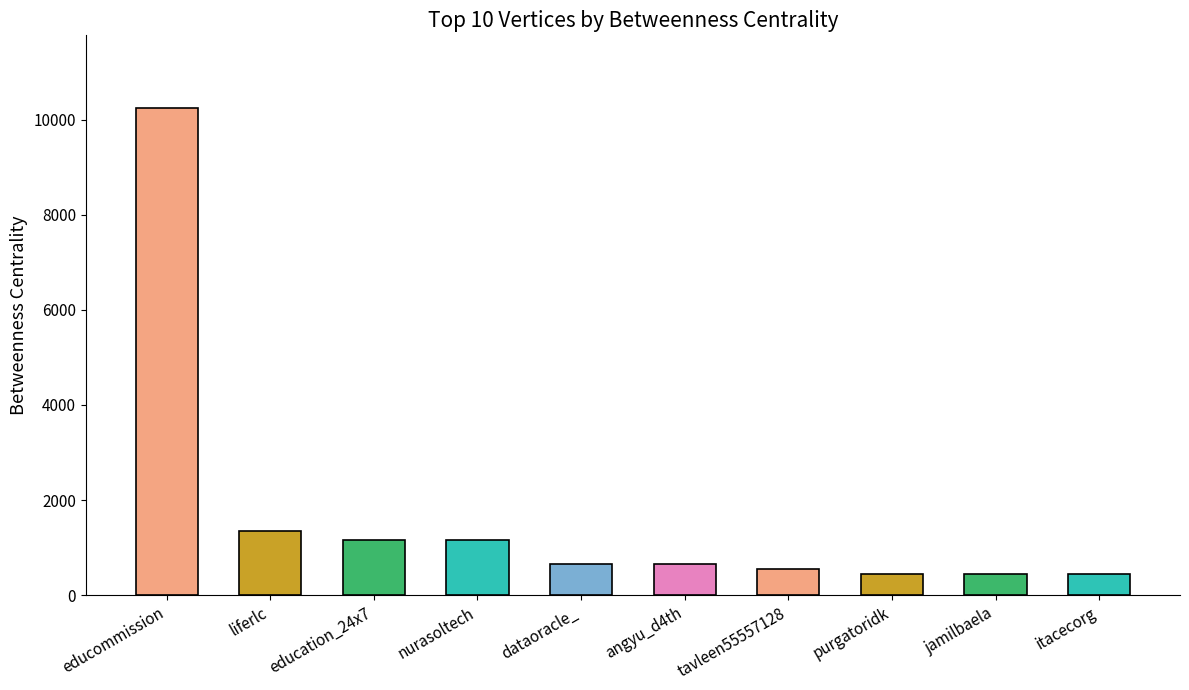

What is the label of the 4th bar from the left?

nurasoltech